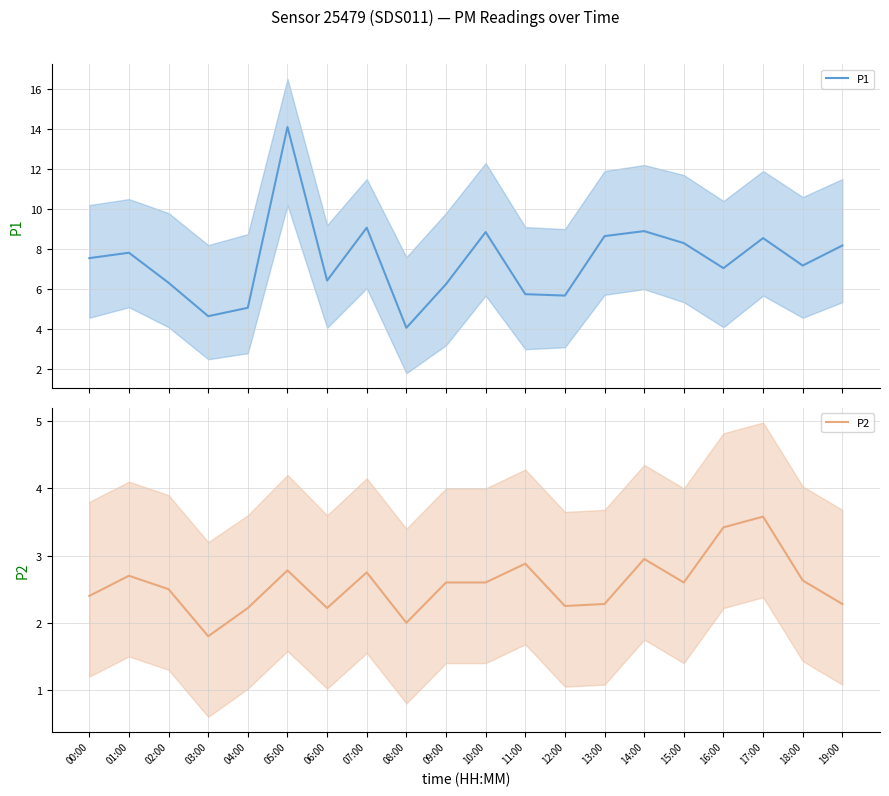

What is the average value of the P2 series?

2.6